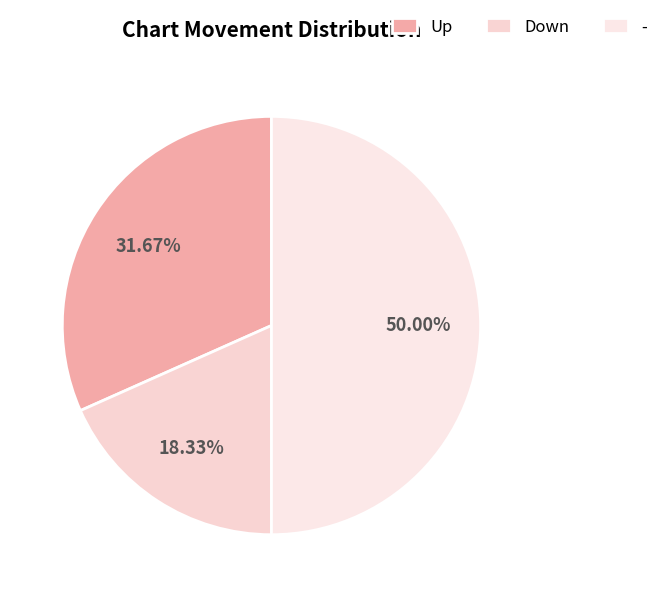

How many slices are in this pie chart?

3